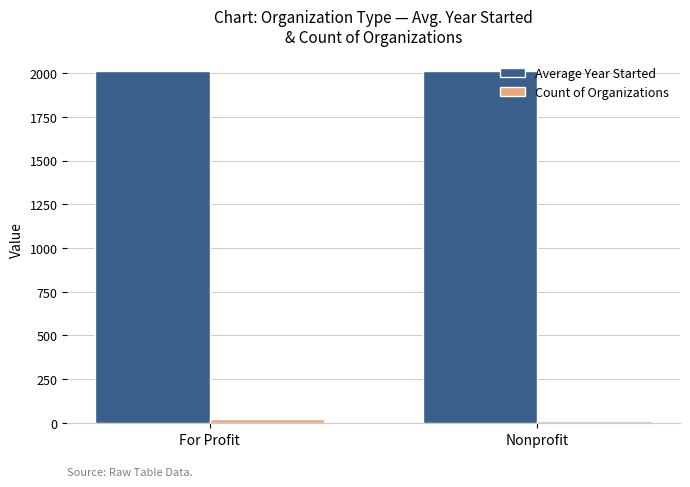

How many Average Year Started values are between 2010 and 2011?

2